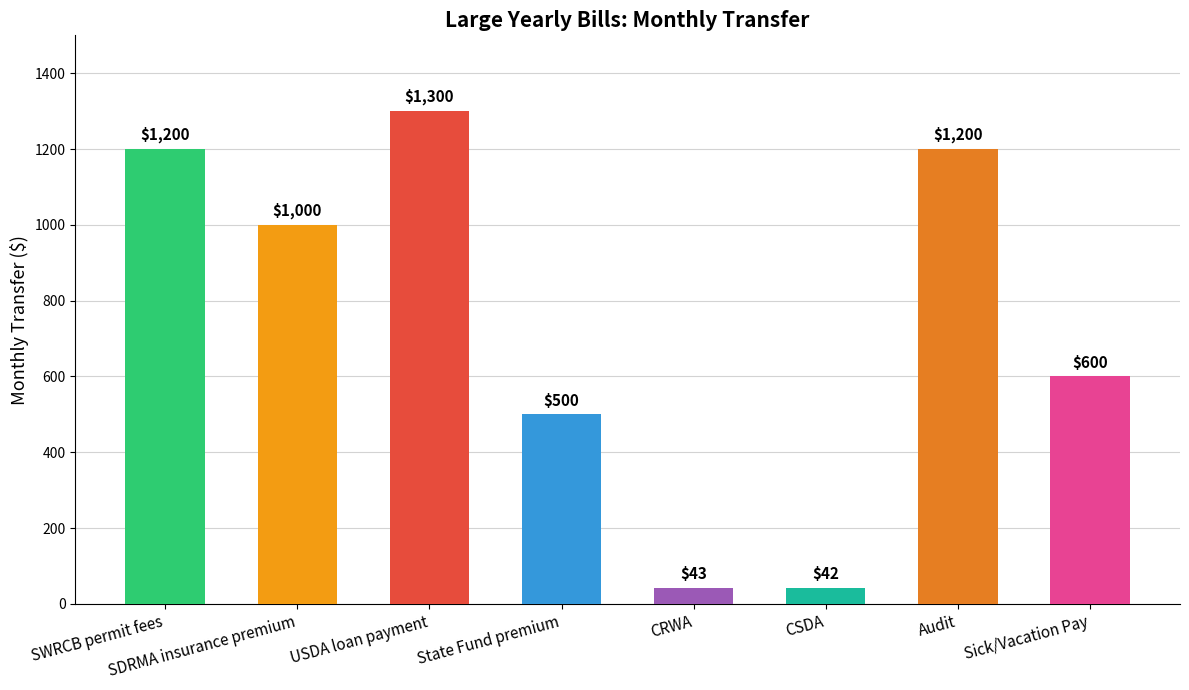

Is it true that the value at State Fund premium is 704?

False